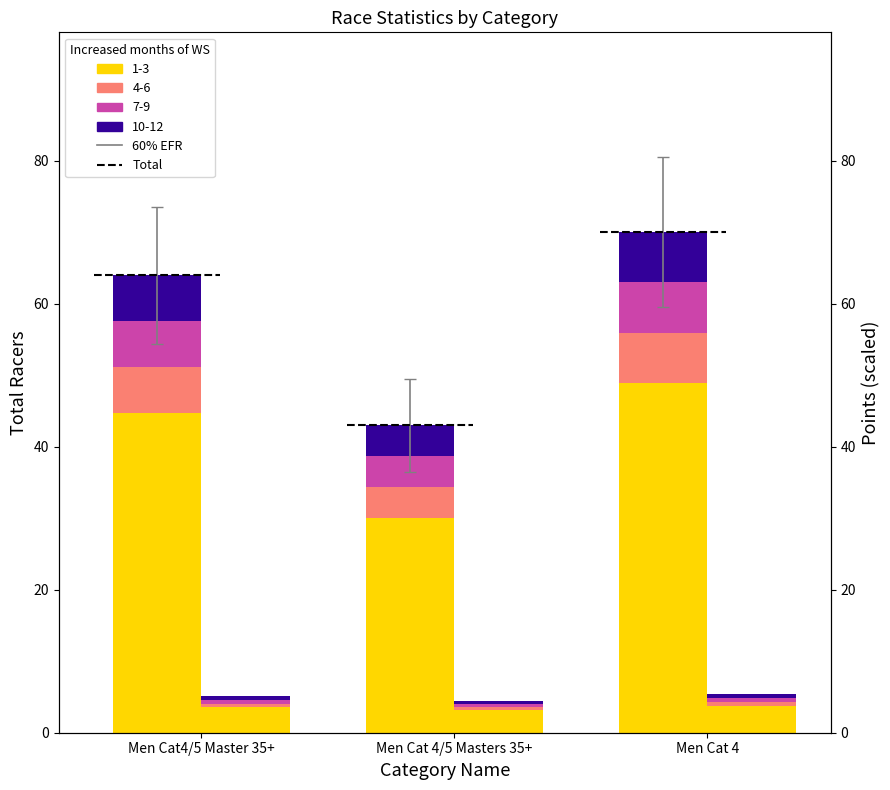

Which category has the lowest value across all series?

Men Cat 4/5 Masters 35+